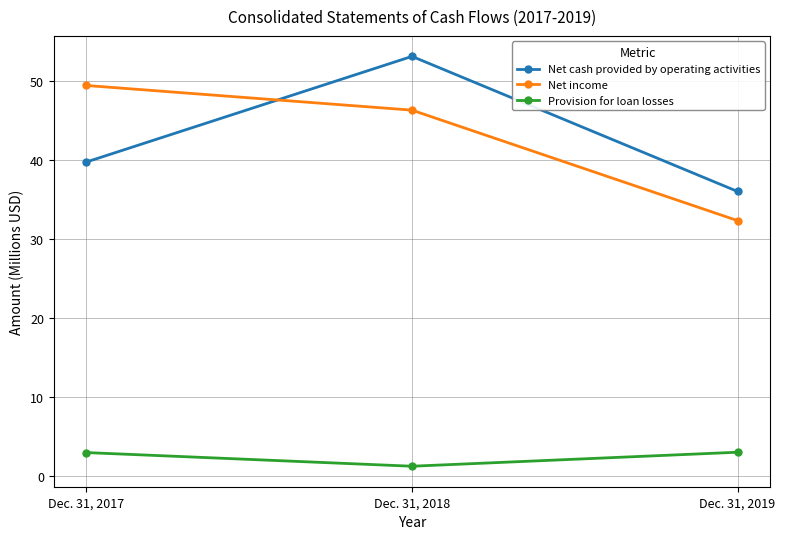

How many values in the Net cash provided by operating activities series are below 39?

1